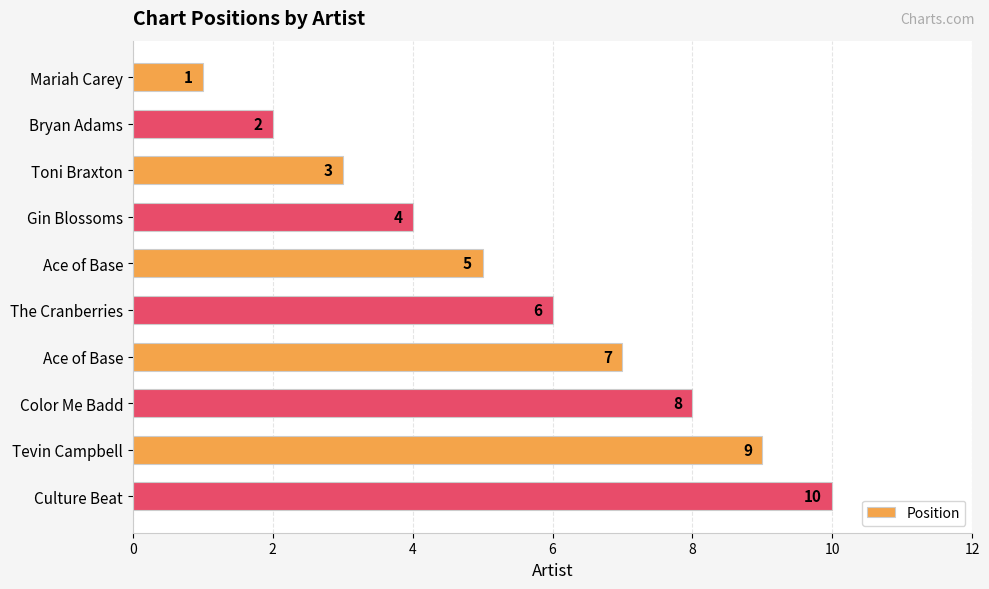

How many values are below 6?

5